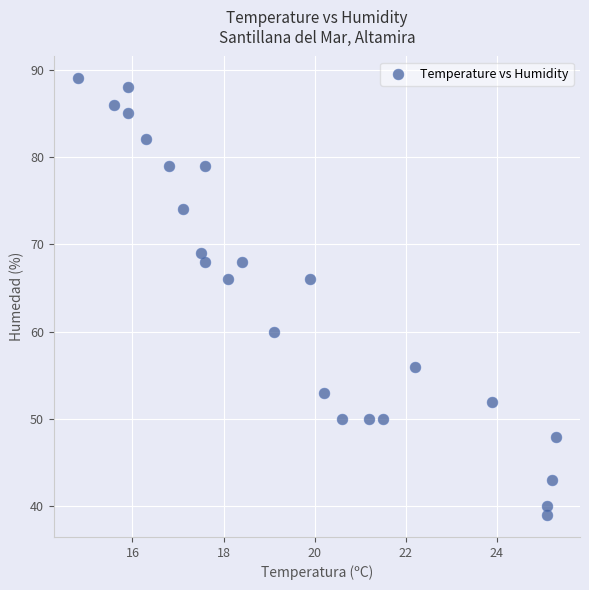

What is the range of Y values (max minus min)?

50